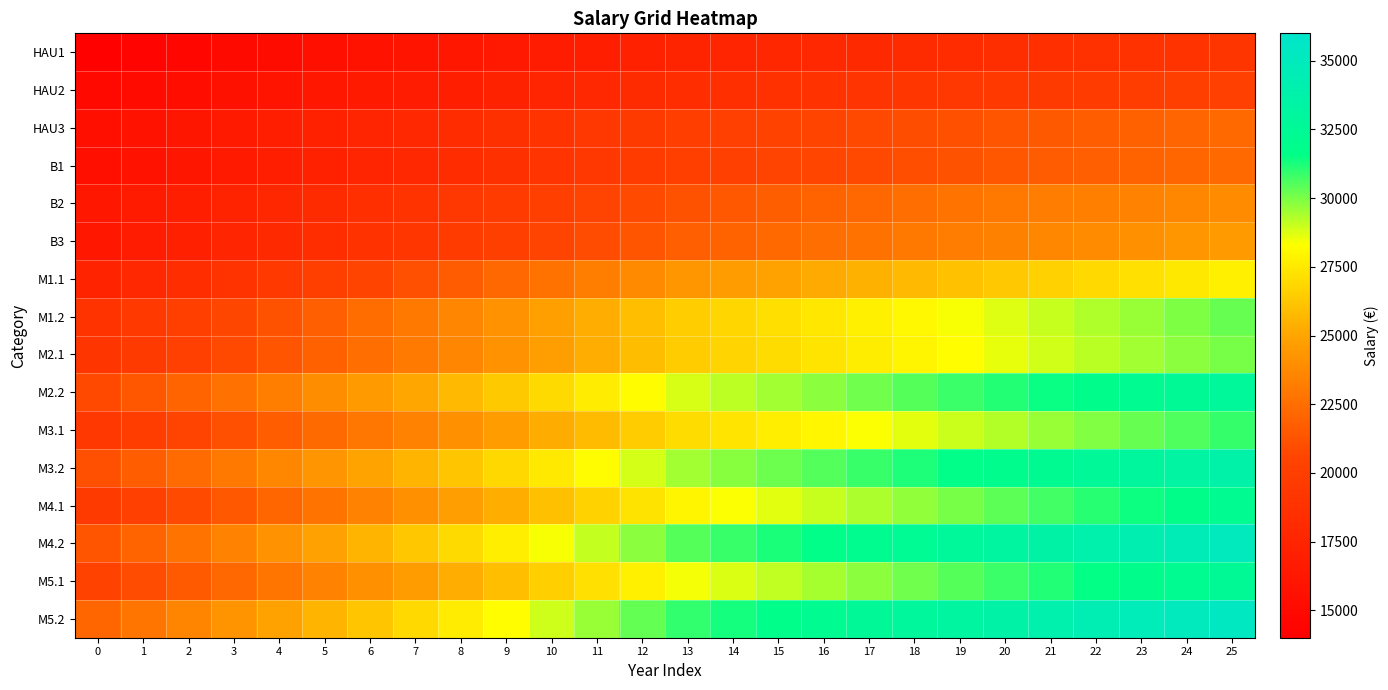

Reading left to right, what are all the values shown in this chart?

HAU1: 0=14253.9	1=14501.8	2=14749.7	3=14997.6	4=15245.5	5=15493.4	6=15741.3	7=15989.2	8=16237.1	9=16485.0	10=16732.9	11=16980.8	12=17228.7	13=17476.6	14=17612.9	15=17749.3	16=17885.6	17=18022.0	18=18158.3	19=18294.7	20=18431.0	21=18567.4	22=18703.7	23=18840.1	24=18964.0	25=19088.0
HAU2: 0=14873.6	1=15146.3	2=15419.0	3=15691.7	4=15964.4	5=16237.1	6=16509.8	7=16782.5	8=17055.1	9=17327.8	10=17600.5	11=17873.2	12=18145.9	13=18418.6	14=18567.3	15=18716.1	16=18864.8	17=19013.5	18=19162.3	19=19311.0	20=19459.8	21=19608.5	22=19757.2	23=19906.0	24=20054.7	25=20203.5
HAU3: 0=15493.4	1=15840.4	2=16187.5	3=16534.5	4=16881.6	5=17228.7	6=17575.7	7=17922.8	8=18269.8	9=18616.9	10=18964.0	11=19311.0	12=19658.1	13=20005.1	14=20203.5	15=20401.8	16=20590.2	17=20778.6	18=20967.0	19=21155.4	20=21343.8	21=21532.2	22=21720.6	23=21909.0	24=22097.4	25=22285.8
B1: 0=15518.1	1=15865.2	2=16212.3	3=16559.3	4=16906.4	5=17253.4	6=17600.5	7=17947.6	8=18294.6	9=18641.7	10=18988.7	11=19335.8	12=19682.9	13=20029.9	14=20228.2	15=20426.6	16=20624.9	17=20823.2	18=21021.5	19=21219.8	20=21418.2	21=21616.5	22=21814.8	23=22013.1	24=22149.5	25=22285.8
B2: 0=16261.8	1=16646.1	2=17030.3	3=17414.5	4=17798.8	5=18183.0	6=18567.3	7=18951.5	8=19335.7	9=19720.0	10=20104.2	11=20488.5	12=20872.7	13=21256.9	14=21504.8	15=21752.7	16=22000.6	17=22248.5	18=22496.4	19=22744.3	20=22992.2	21=23153.4	22=23314.5	23=23475.7	24=23636.8	25=23797.9
B3: 0=16311.4	1=16732.8	2=17154.2	3=17575.7	4=17997.1	5=18418.5	6=18839.9	7=19261.3	8=19682.8	9=20104.2	10=20525.6	11=20947.0	12=21368.4	13=21789.9	14=22020.4	15=22251.0	16=22481.5	17=22712.1	18=22942.6	19=23173.2	20=23403.7	21=23634.3	22=23864.8	23=24095.4	24=24325.9	25=24541.6
M1.1: 0=17352.5	1=17888.0	2=18423.5	3=18958.9	4=19494.4	5=20029.8	6=20565.3	7=21100.8	8=21636.2	9=22171.7	10=22707.2	11=23242.6	12=23778.1	13=24313.5	14=24601.1	15=24888.7	16=25176.2	17=25463.8	18=25751.3	19=26038.9	20=26326.5	21=26614.0	22=26901.6	23=27189.1	24=27476.7	25=27764.2
M1.2: 0=18914.3	1=19497.9	2=20081.6	3=20665.2	4=21248.9	5=21832.5	6=22416.2	7=22999.8	8=23583.5	9=24167.1	10=24750.8	11=25334.4	12=25918.1	13=26501.7	14=26815.2	15=27128.6	16=27442.0	17=27755.5	18=28068.9	19=28382.4	20=28695.8	21=29009.2	22=29322.7	23=29636.1	24=29949.6	25=30263.0
M2.1: 0=19087.8	1=19653.0	2=20218.2	3=20783.4	4=21348.6	5=21913.8	6=22479.0	7=23044.2	8=23609.4	9=24174.6	10=24739.8	11=25305.0	12=25870.2	13=26435.4	14=26740.3	15=27045.2	16=27350.1	17=27655.0	18=27960.0	19=28264.9	20=28569.8	21=28874.7	22=29179.6	23=29484.5	24=29789.4	25=30069.5
M2.2: 0=20805.7	1=21421.8	2=22037.8	3=22653.9	4=23270.0	5=23886.1	6=24502.1	7=25118.2	8=25734.3	9=26350.3	10=26966.4	11=27582.5	12=28198.5	13=28814.6	14=29147.0	15=29479.3	16=29811.7	17=30144.1	18=30476.4	19=30808.8	20=31141.1	21=31473.5	22=31805.9	23=32138.2	24=32470.6	25=32775.9
M3.1: 0=19335.7	1=19928.2	2=20520.6	3=21113.1	4=21705.6	5=22298.0	6=22890.5	7=23483.0	8=24075.5	9=24667.9	10=25260.4	11=25852.9	12=26445.3	13=27037.8	14=27360.1	15=27682.3	16=28004.6	17=28326.9	18=28649.2	19=28971.4	20=29293.7	21=29616.0	22=29938.2	23=30260.5	24=30582.8	25=30887.7
M3.2: 0=21075.9	1=21721.7	2=22367.5	3=23013.3	4=23659.1	5=24304.9	6=24950.7	7=25596.4	8=26242.2	9=26888.0	10=27533.8	11=28179.6	12=28825.4	13=29471.2	14=29822.5	15=30173.7	16=30525.0	17=30876.3	18=31227.5	19=31578.8	20=31930.1	21=32281.3	22=32632.6	23=32983.9	24=33335.2	25=33667.5
M4.1: 0=19583.6	1=20228.1	2=20872.7	3=21517.2	4=22161.7	5=22806.2	6=23450.8	7=24095.3	8=24739.8	9=25384.4	10=26028.9	11=26673.4	12=27318.0	13=27962.5	14=28309.5	15=28656.6	16=29003.7	17=29350.7	18=29697.8	19=30044.8	20=30391.9	21=30739.0	22=31086.0	23=31433.1	24=31780.1	25=32127.2
M4.2: 0=21346.1	1=22048.7	2=22751.2	3=23453.7	4=24156.3	5=24858.8	6=25561.4	7=26263.9	8=26966.4	9=27669.0	10=28371.5	11=29074.1	12=29776.6	13=30479.1	14=30857.4	15=31235.7	16=31614.0	17=31992.3	18=32370.6	19=32748.9	20=33127.2	21=33505.5	22=33883.8	23=34262.0	24=34640.3	25=35018.6
M5.1: 0=20327.3	1=20959.4	2=21591.5	3=22211.3	4=22831.0	5=23450.8	6=24070.5	7=24690.2	8=25310.0	9=25929.7	10=26549.5	11=27169.2	12=27788.9	13=28408.7	14=28755.7	15=29102.8	16=29449.8	17=29796.9	18=30144.0	19=30491.0	20=30838.1	21=31185.2	22=31532.2	23=31879.3	24=32176.8	25=32474.2
M5.2: 0=22156.7	1=22845.8	2=23534.8	3=24210.3	4=24885.8	5=25561.3	6=26236.8	7=26912.3	8=27587.8	9=28263.4	10=28938.9	11=29614.4	12=30289.9	13=30965.4	14=31343.7	15=31722.0	16=32100.3	17=32478.6	18=32856.8	19=33235.1	20=33613.4	21=33991.7	22=34370.0	23=34748.3	24=35072.6	25=35396.8